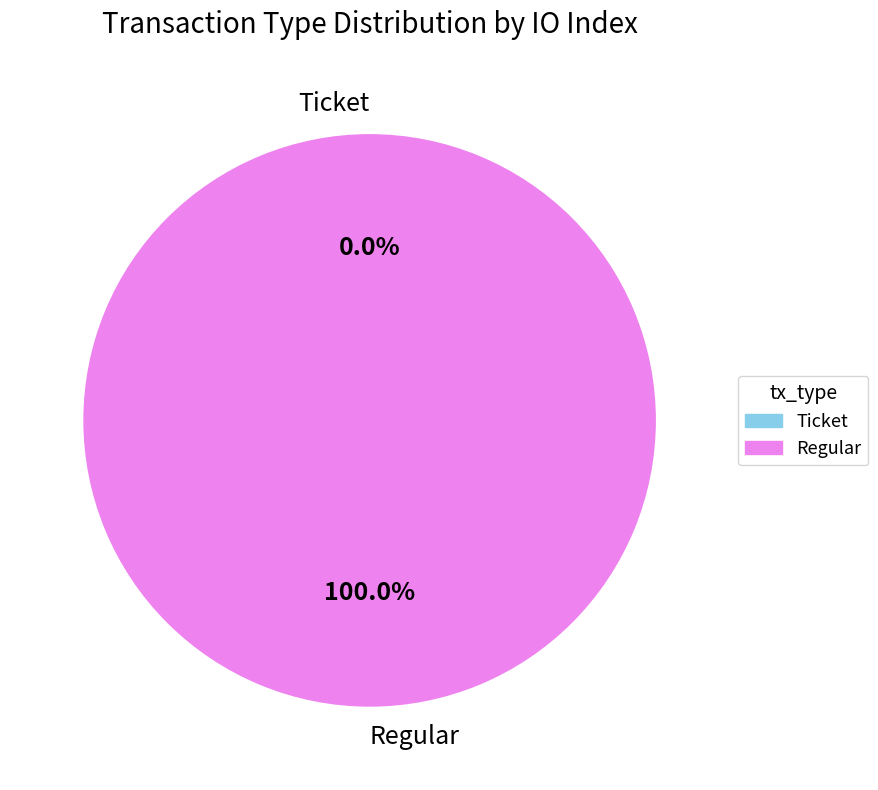

Which slice represents more than half of the pie?

Regular